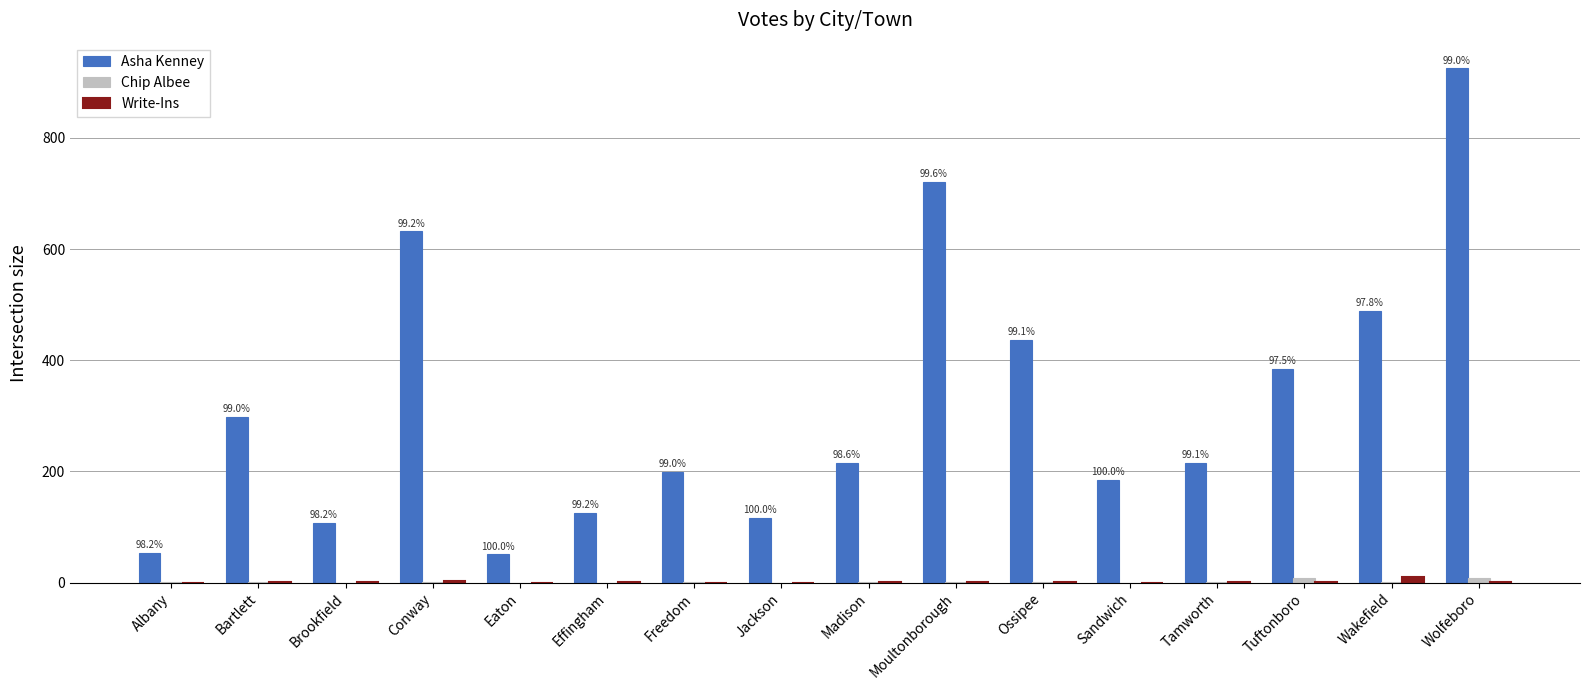

The Asha Kenney series shows 177 at Bartlett. True or false?

False